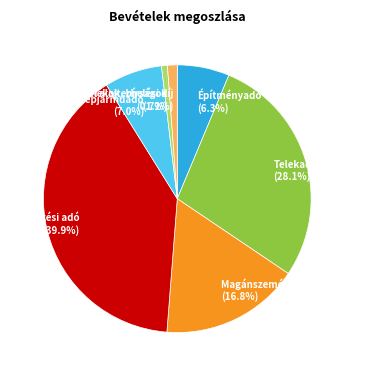

Does Építményadó represent more than half of the total?

No